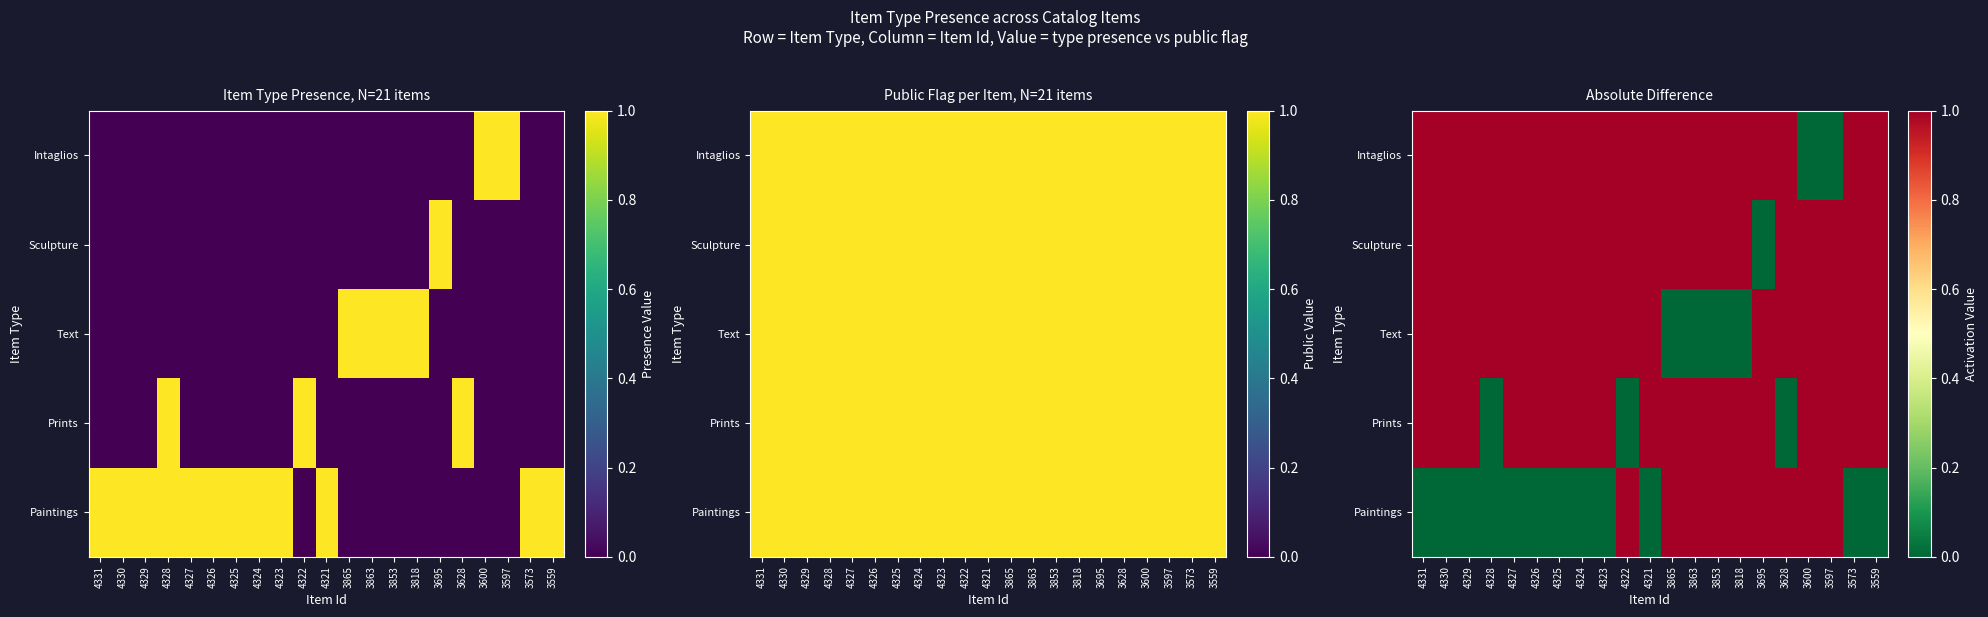

How many Paintings values are between 0 and 1?

21